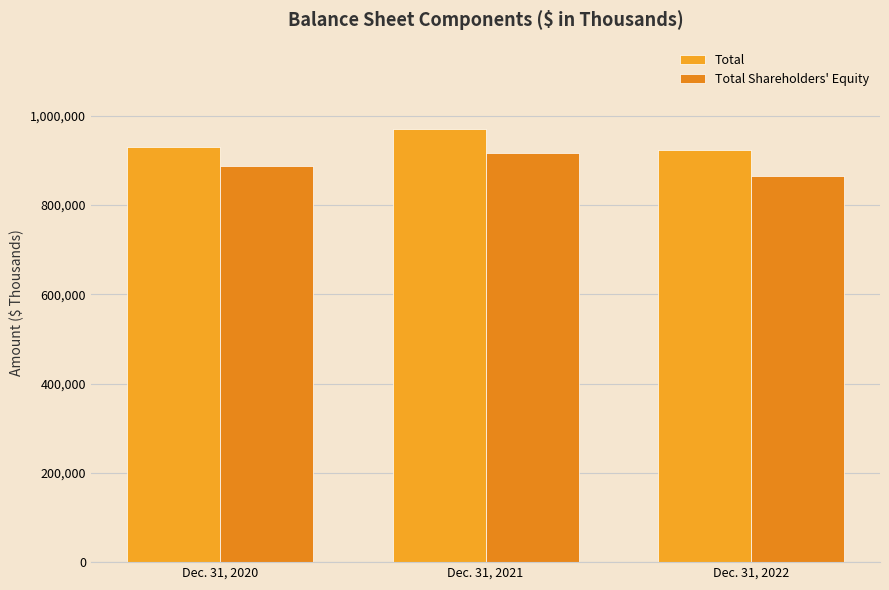

Reading left to right, list all the values displayed in this chart.

Total: Dec. 31, 2020=930670	Dec. 31, 2021=969464	Dec. 31, 2022=923766
Total Shareholders' Equity: Dec. 31, 2020=886845	Dec. 31, 2021=916255	Dec. 31, 2022=864068